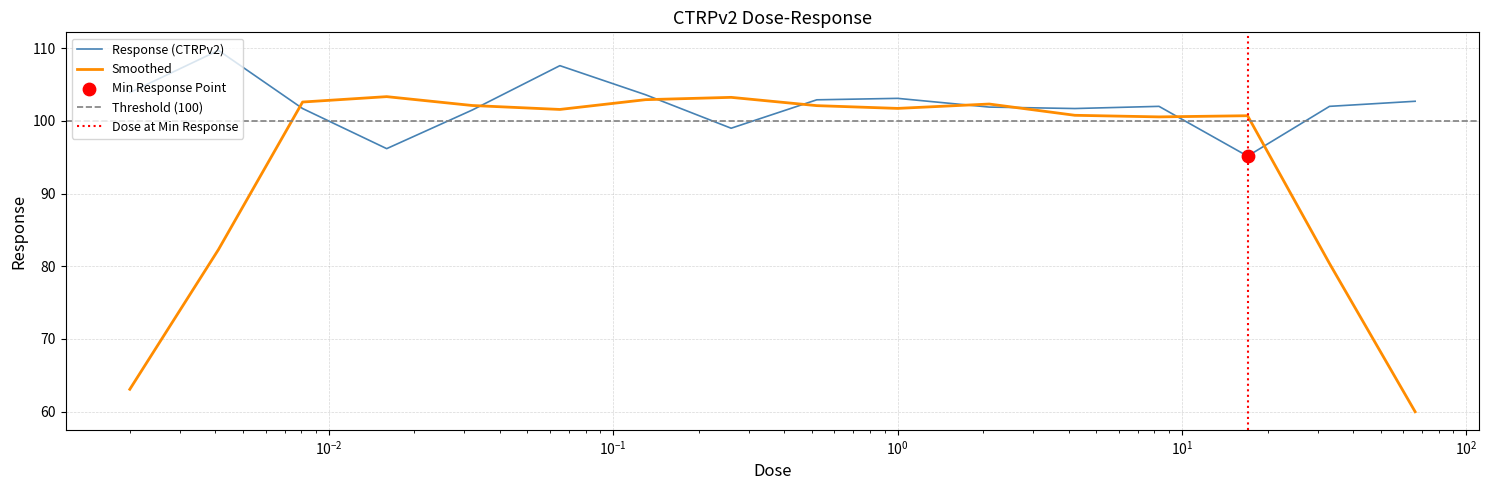

Approximately how many times larger is the value at 0.065 compared to 0.032?

1.1